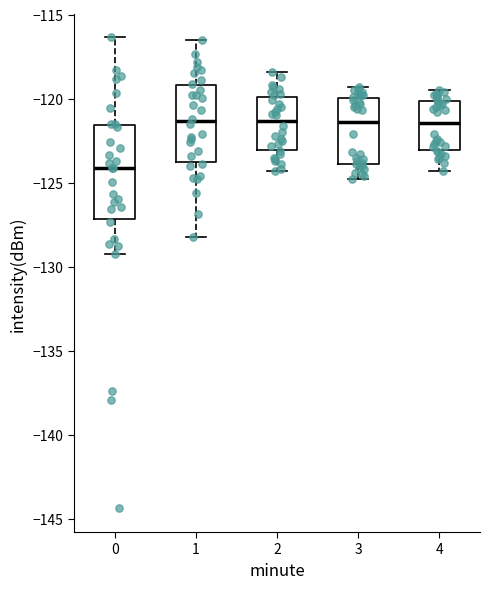

Reading left to right, read every box against the y-axis: the position of its median line, the range the box covers, and the ends of its whiskers. The values are not printed on the chart, so give them approximately, as read against the axis.

0: median -124.0, box -127.0 to -121.5, whiskers -129.0 to -116.5
1: median -121.5, box -124.0 to -119.0, whiskers -128.0 to -116.5
2: median -121.5, box -123.0 to -120.0, whiskers -124.5 to -118.5
3: median -121.5, box -124.0 to -120.0, whiskers -125.0 to -119.5
4: median -121.5, box -123.0 to -120.0, whiskers -124.5 to -119.5